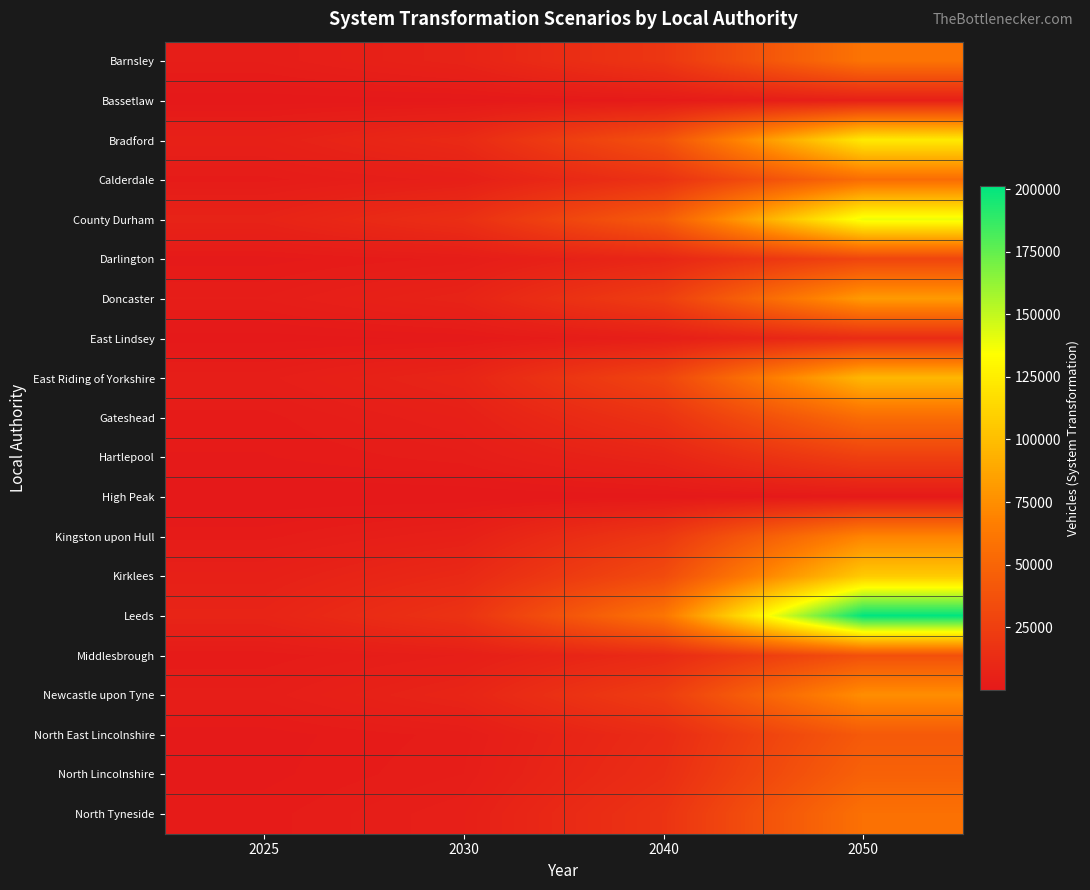

What is the maximum value shown in the chart?

201376